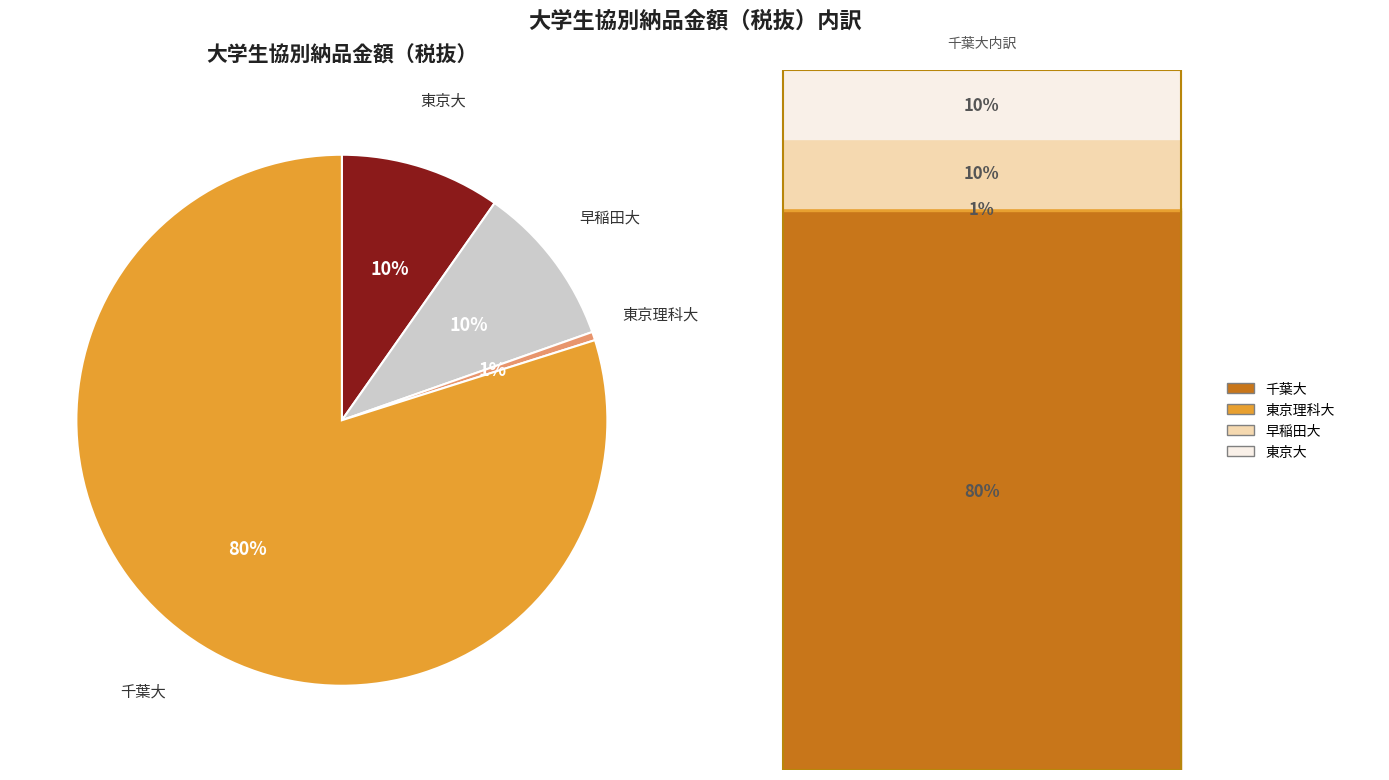

Is there any slice that represents more than half of the pie?

Yes